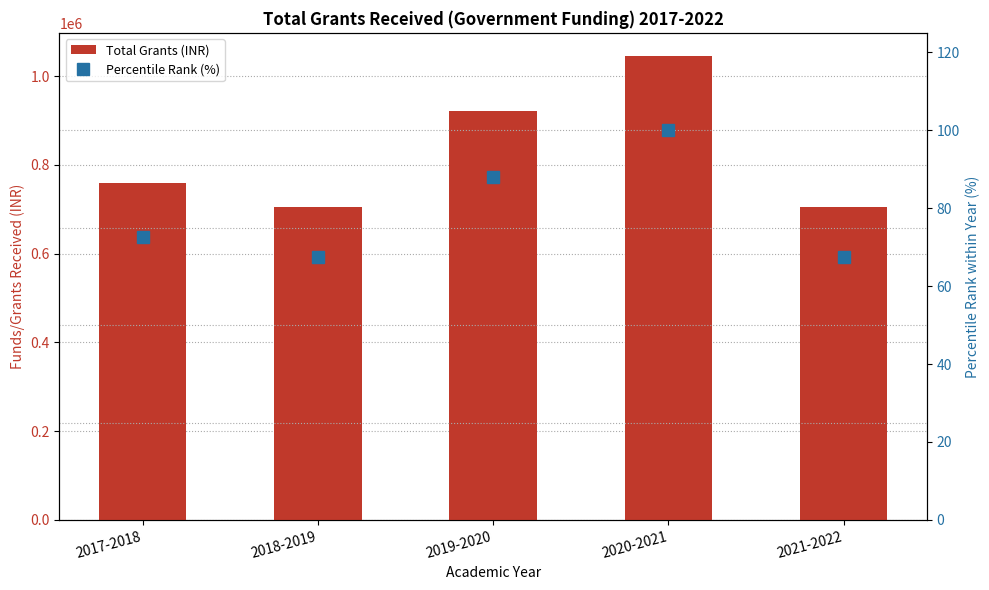

At how many categories does at least one series exceed 382677?

5